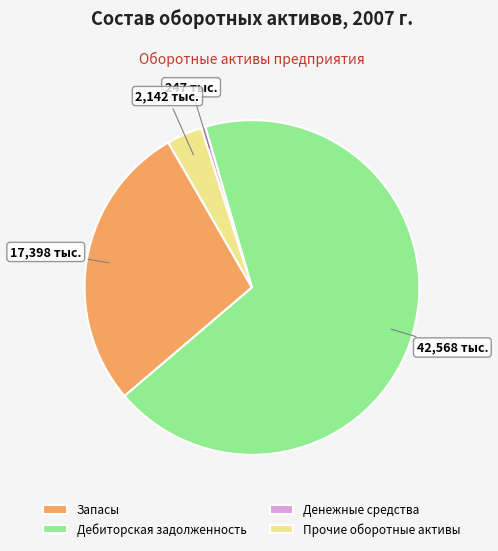

True or false: Денежные средства accounts for 7% of the total.

False